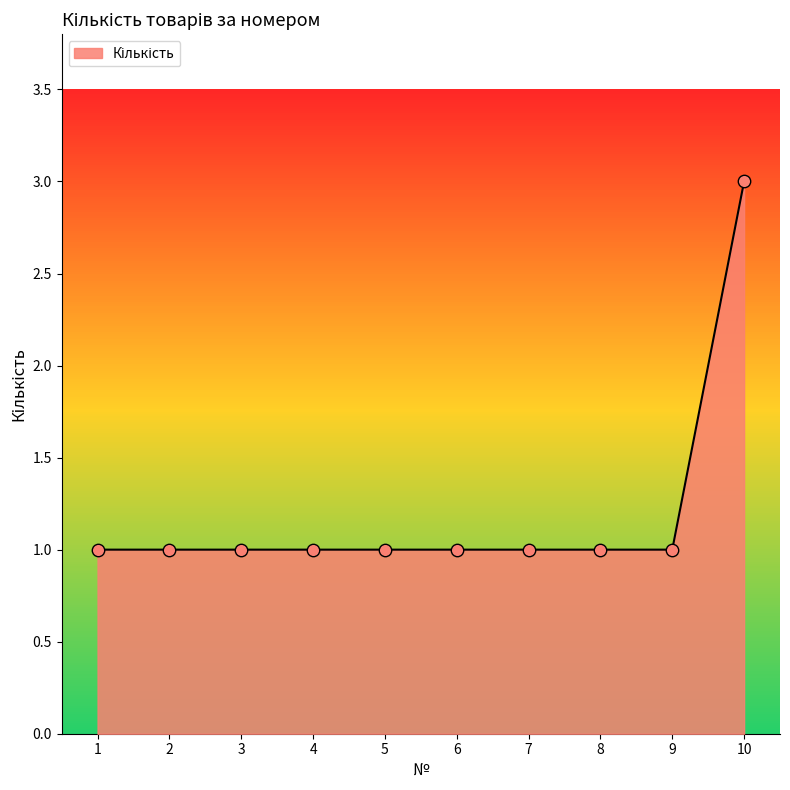

What is the change in value from 7 to 10?

+2